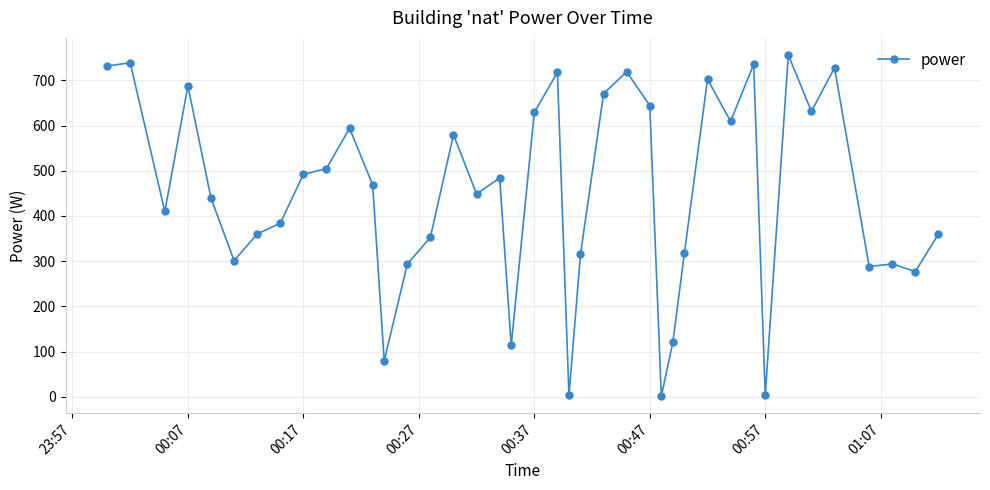

What is the value of the 25th point from the left?

718.7